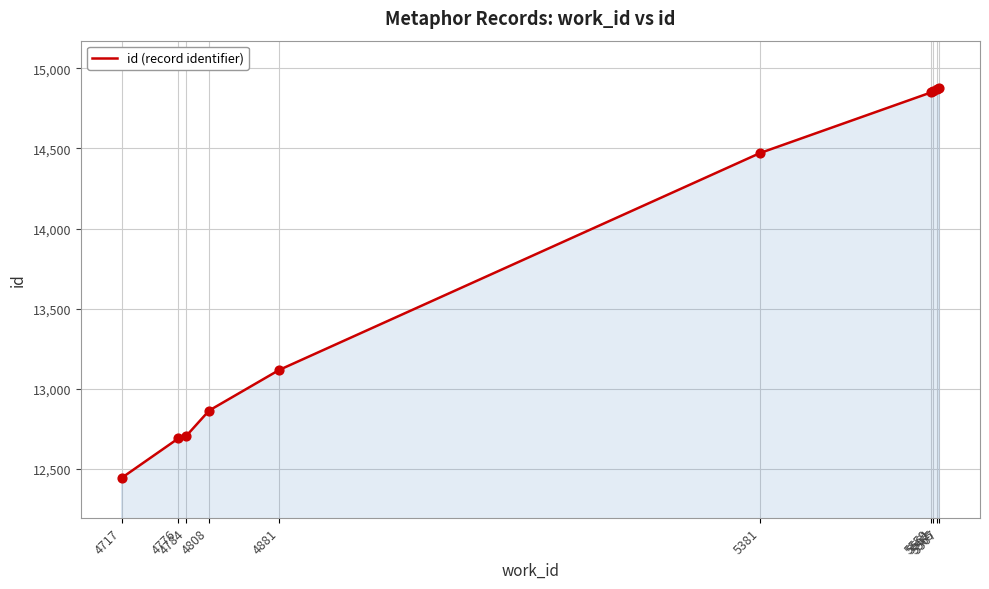

Between 5565 and 4717, which is larger?

5565